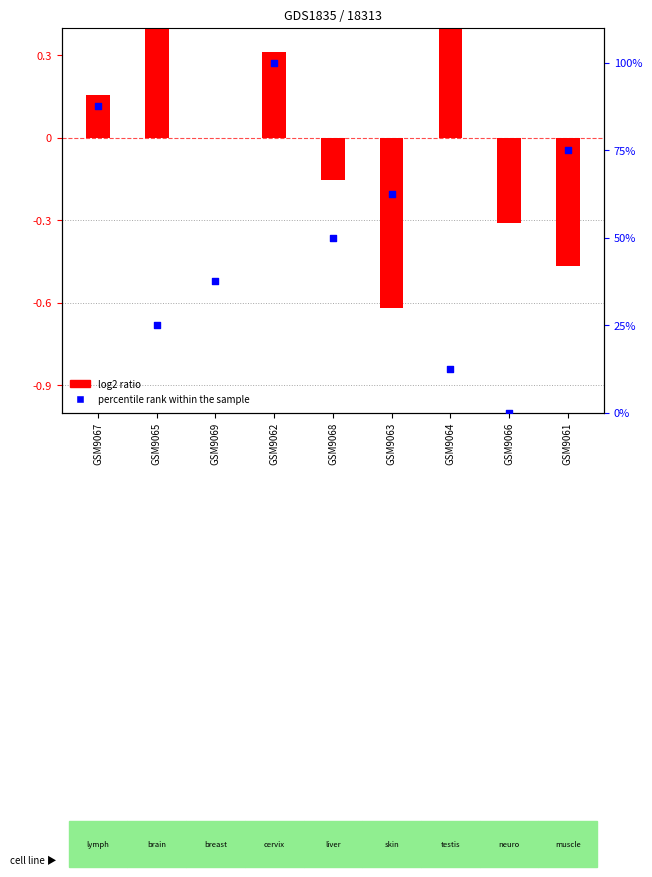

At which category is the sum across all series the highest?

GSM9062